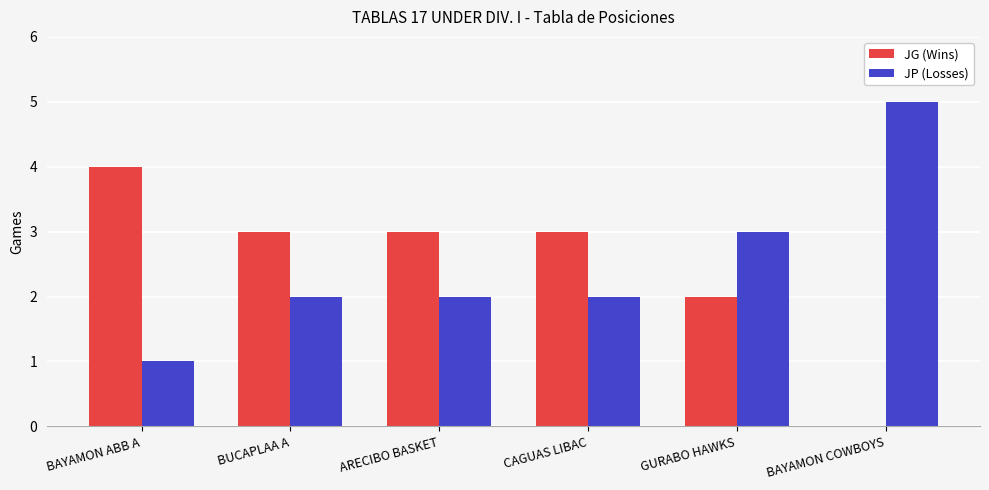

What is the total value across all series at BUCAPLAA A?

5